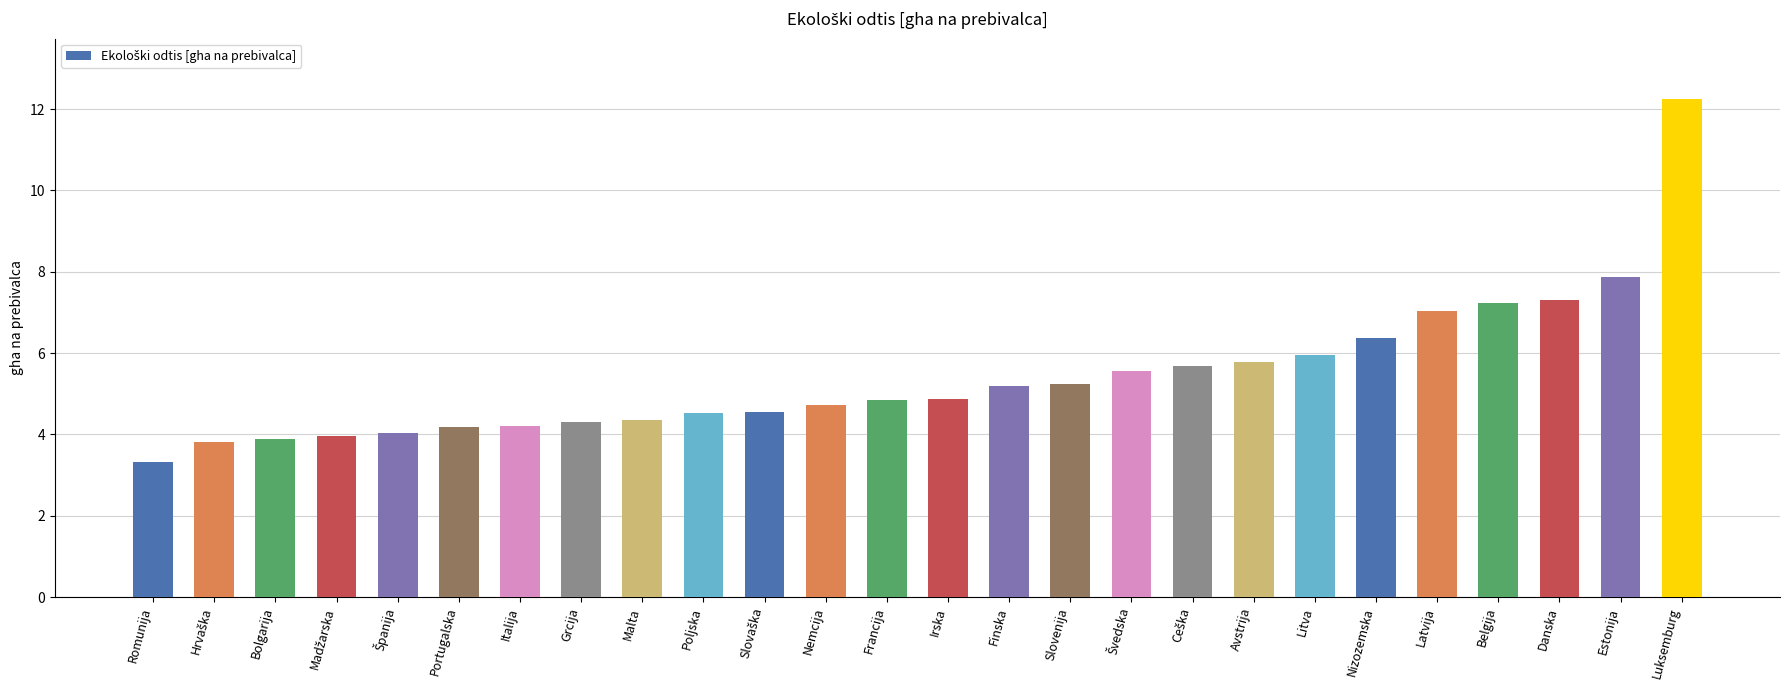

The value at Belgija is 9.9. True or false?

False